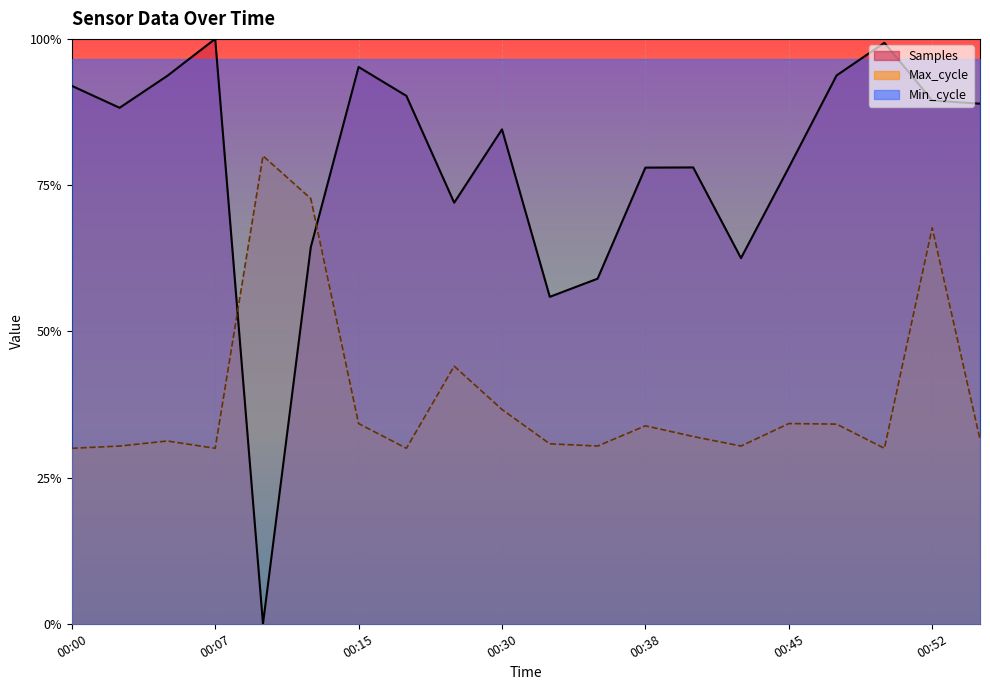

True or false: Max_cycle has a value of 0.5 at 00:00.

False